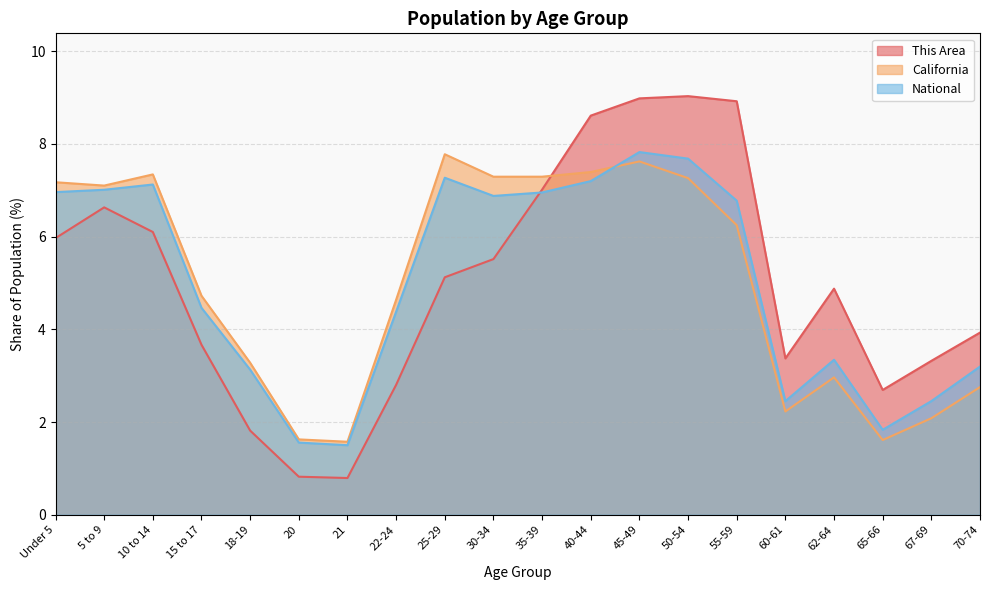

Which series ends up on top after the final intersection of This Area and California?

This Area